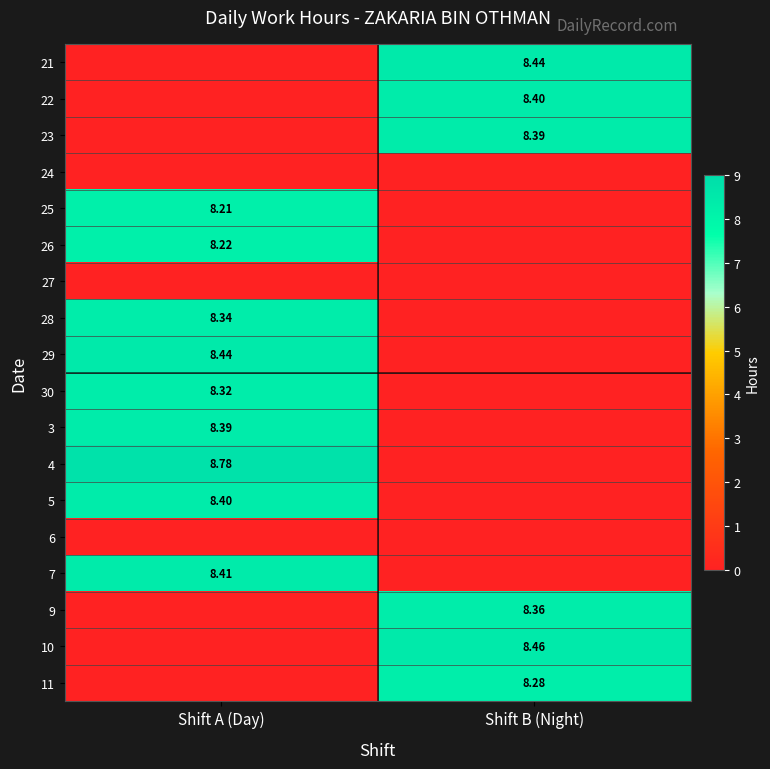

Is the value of 7 at Shift A (Day) greater than the value of 11 at Shift B (Night)?

Yes